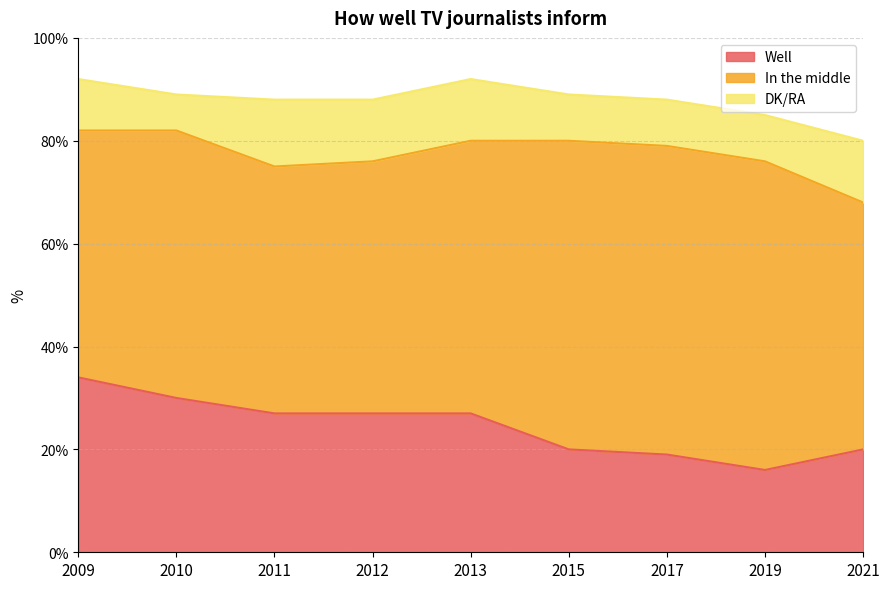

List the series in order of their overall mean, highest first.

In the middle, Well, DK/RA